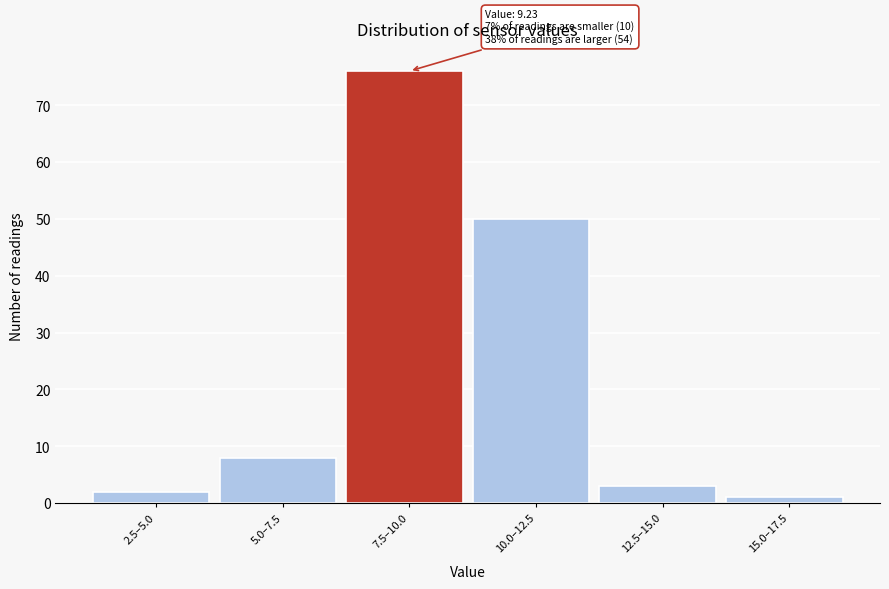

Reading right to left, list all the values displayed in this chart.

1	3	50	76	8	2